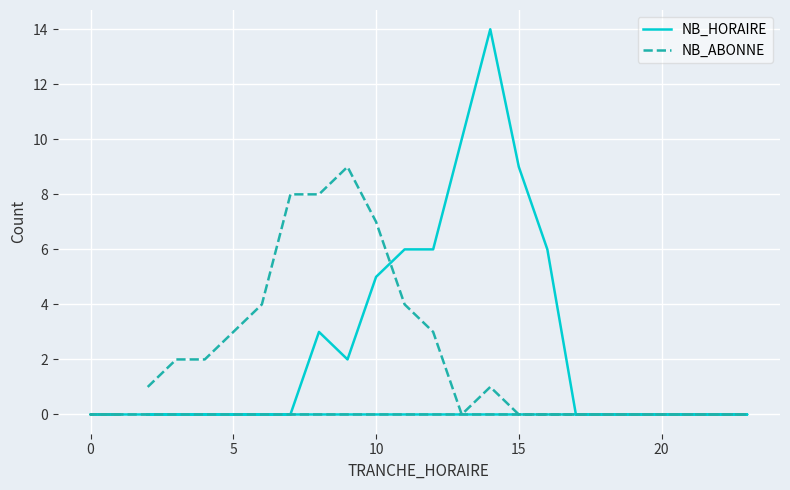

In NB_HORAIRE, how many points are lower than both neighbors (excluding endpoints)?

1